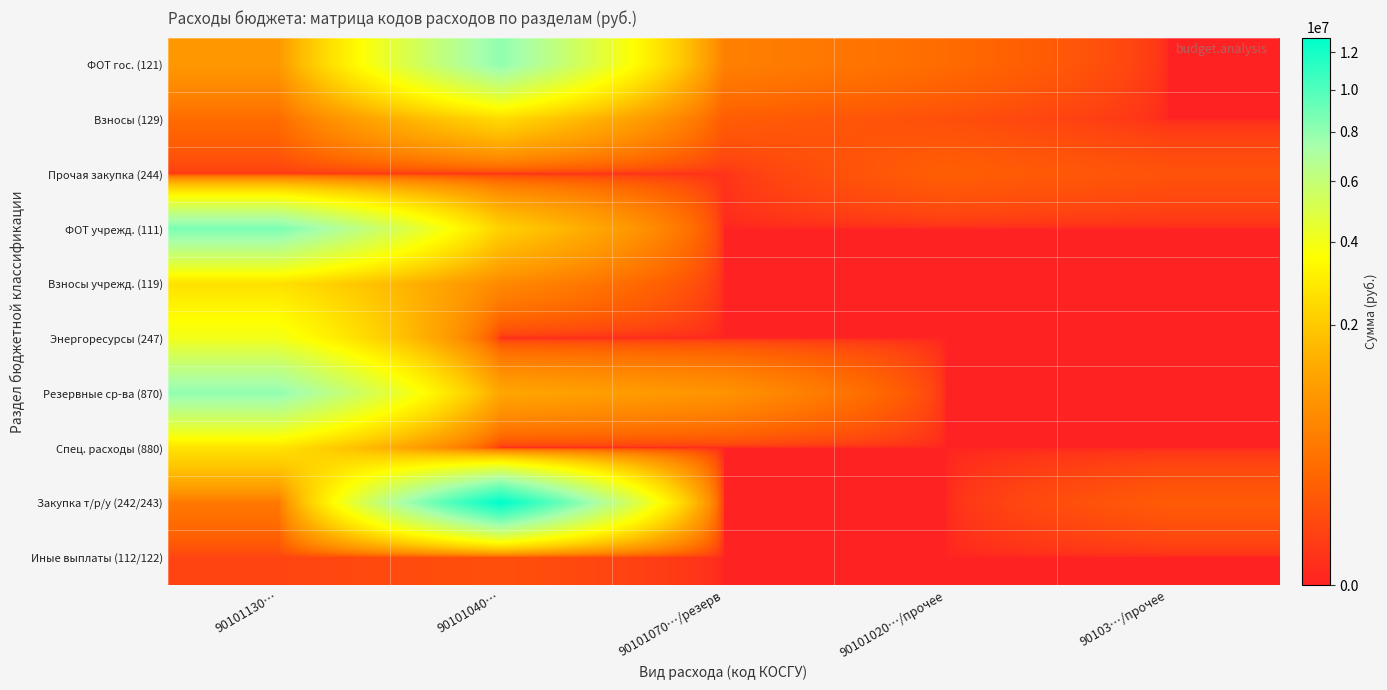

Reading left to right, extract all data points from this chart.

ФОТ гос. (121): 90101130…=914725.7	90101040…=8063767.8	90101070…/резерв=529700.0	90101020…/прочее=277500.0	90103…/прочее=0.0
Взносы (129): 90101130…=276235.2	90101040…=2420217.1	90101070…/резерв=159900.0	90101020…/прочее=83800.0	90103…/прочее=0.0
Прочая закупка (244): 90101130…=23000.0	90101040…=1500.0	90101070…/резерв=7800.0	90101020…/прочее=175777.0	90103…/прочее=100000.0
ФОТ учрежд. (111): 90101130…=8673001.2	90101040…=2179223.0	90101070…/резерв=0.0	90101020…/прочее=0.0	90103…/прочее=0.0
Взносы учрежд. (119): 90101130…=2619198.8	90101040…=658198.2	90101070…/резерв=0.0	90101020…/прочее=0.0	90103…/прочее=0.0
Энергоресурсы (247): 90101130…=4027500.0	90101040…=0.0	90101070…/резерв=0.0	90101020…/прочее=0.0	90103…/прочее=0.0
Резервные ср-ва (870): 90101130…=8034217.0	90101040…=1204168.0	90101070…/резерв=830000.0	90101020…/прочее=0.0	90103…/прочее=0.0
Спец. расходы (880): 90101130…=2672000.0	90101040…=0.0	90101070…/резерв=0.0	90101020…/прочее=0.0	90103…/прочее=0.0
Закупка т/р/у (242/243): 90101130…=417400.0	90101040…=12835300.0	90101070…/резерв=0.0	90101020…/прочее=0.0	90103…/прочее=150000.0
Иные выплаты (112/122): 90101130…=42000.0	90101040…=88500.0	90101070…/резерв=0.0	90101020…/прочее=0.0	90103…/прочее=0.0